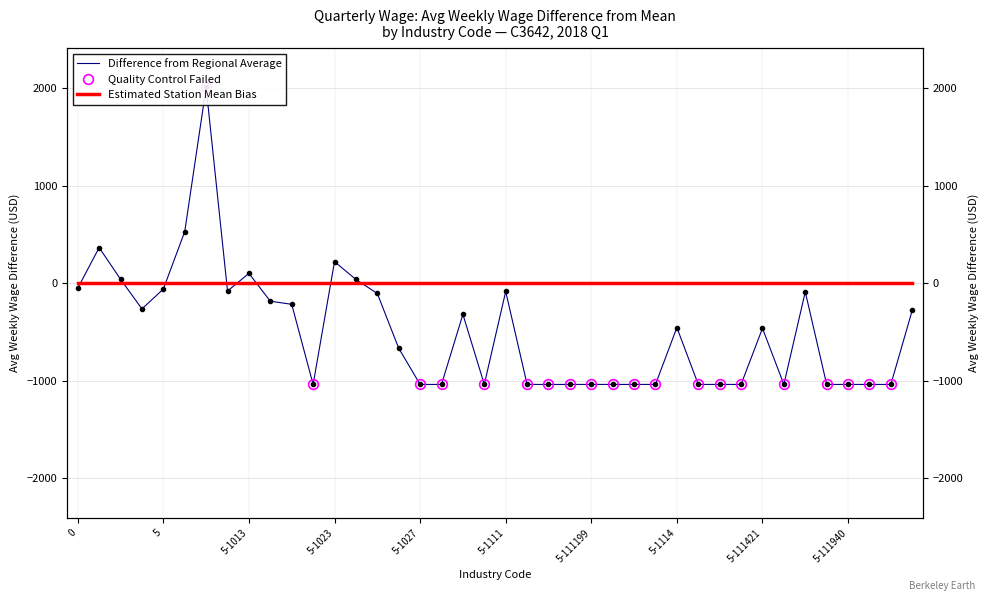

Where is the first local minimum?

3